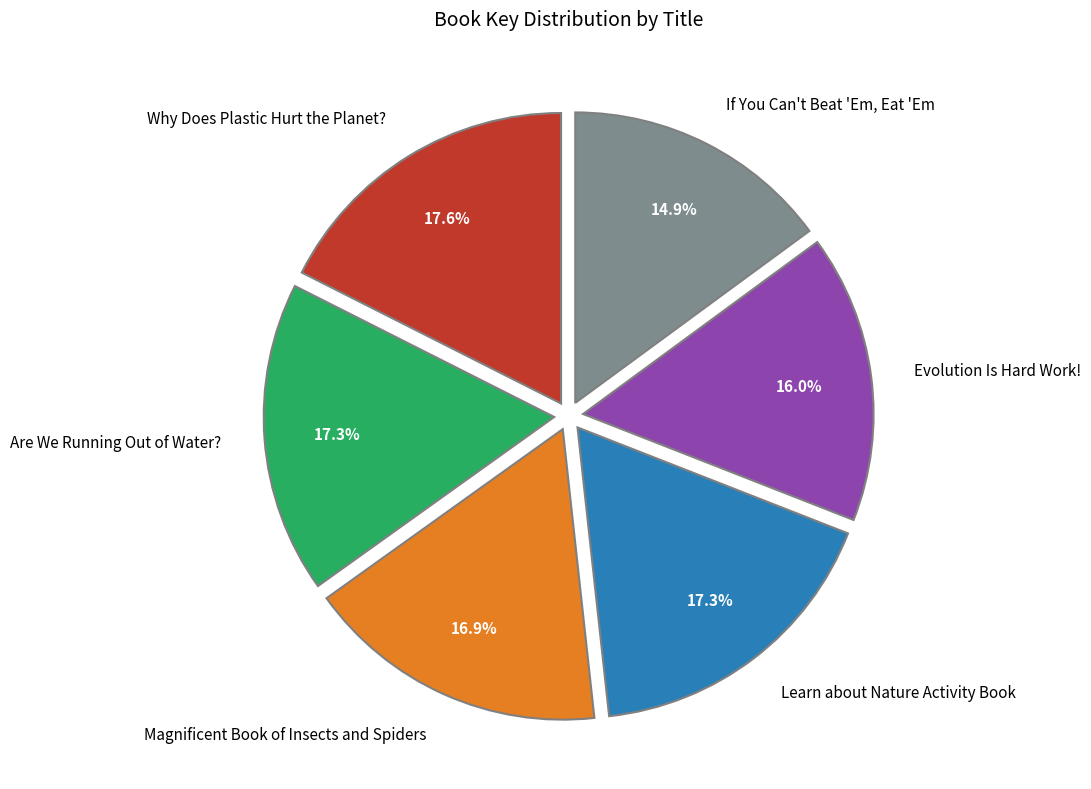

Which category has the smallest portion of the pie?

If You Can't Beat 'Em, Eat 'Em